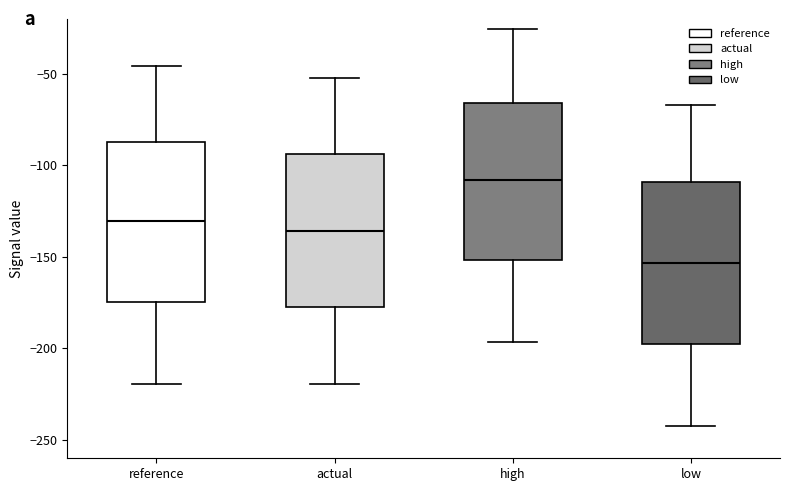

Which box has the highest median line?

high